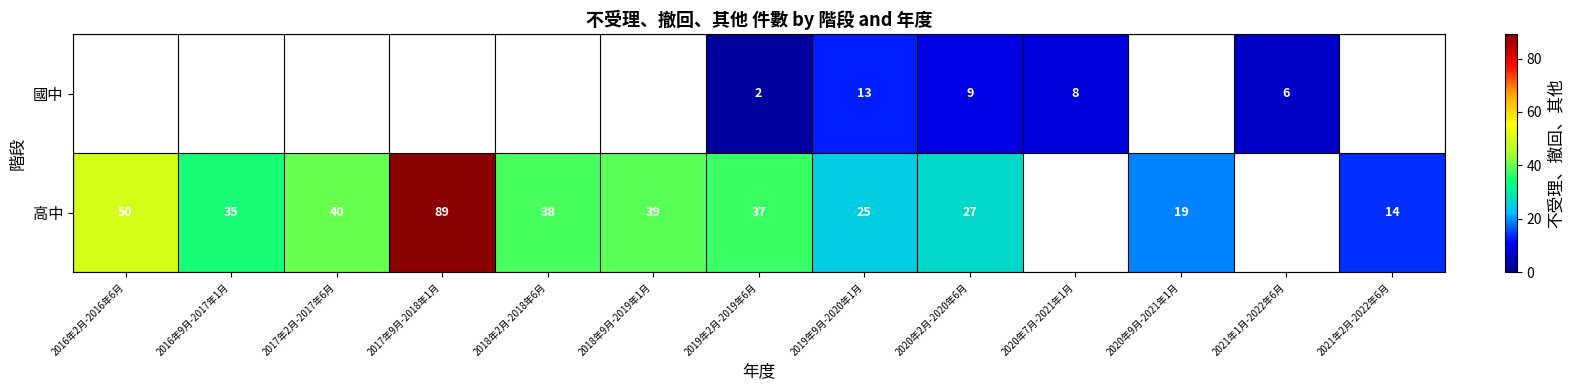

The 高中 series shows 19 at 2020年9月-2021年1月. True or false?

True